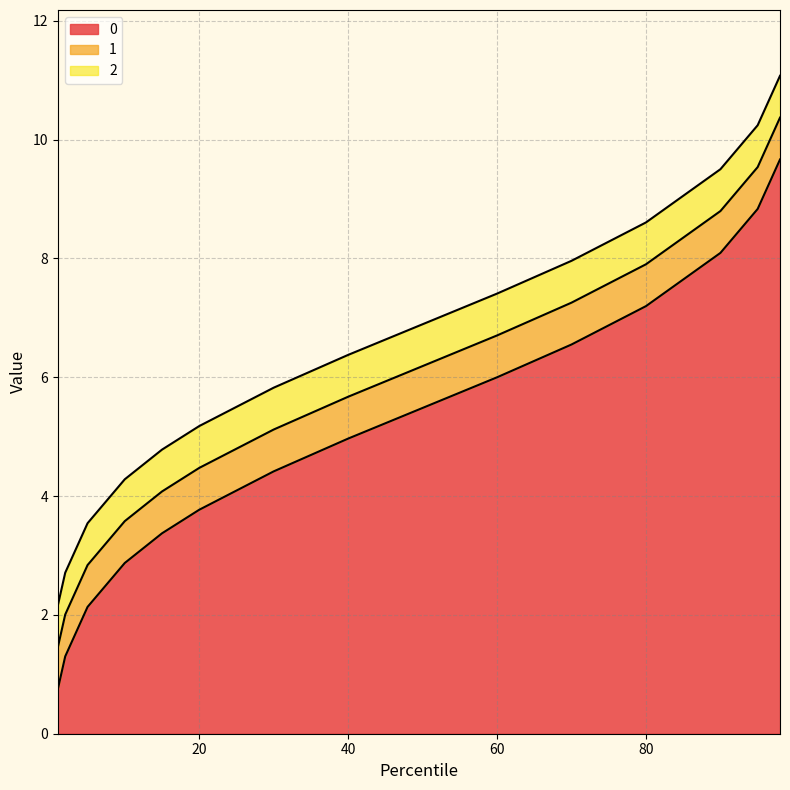

Is it true that 2 equals 1.7 at 60?

False